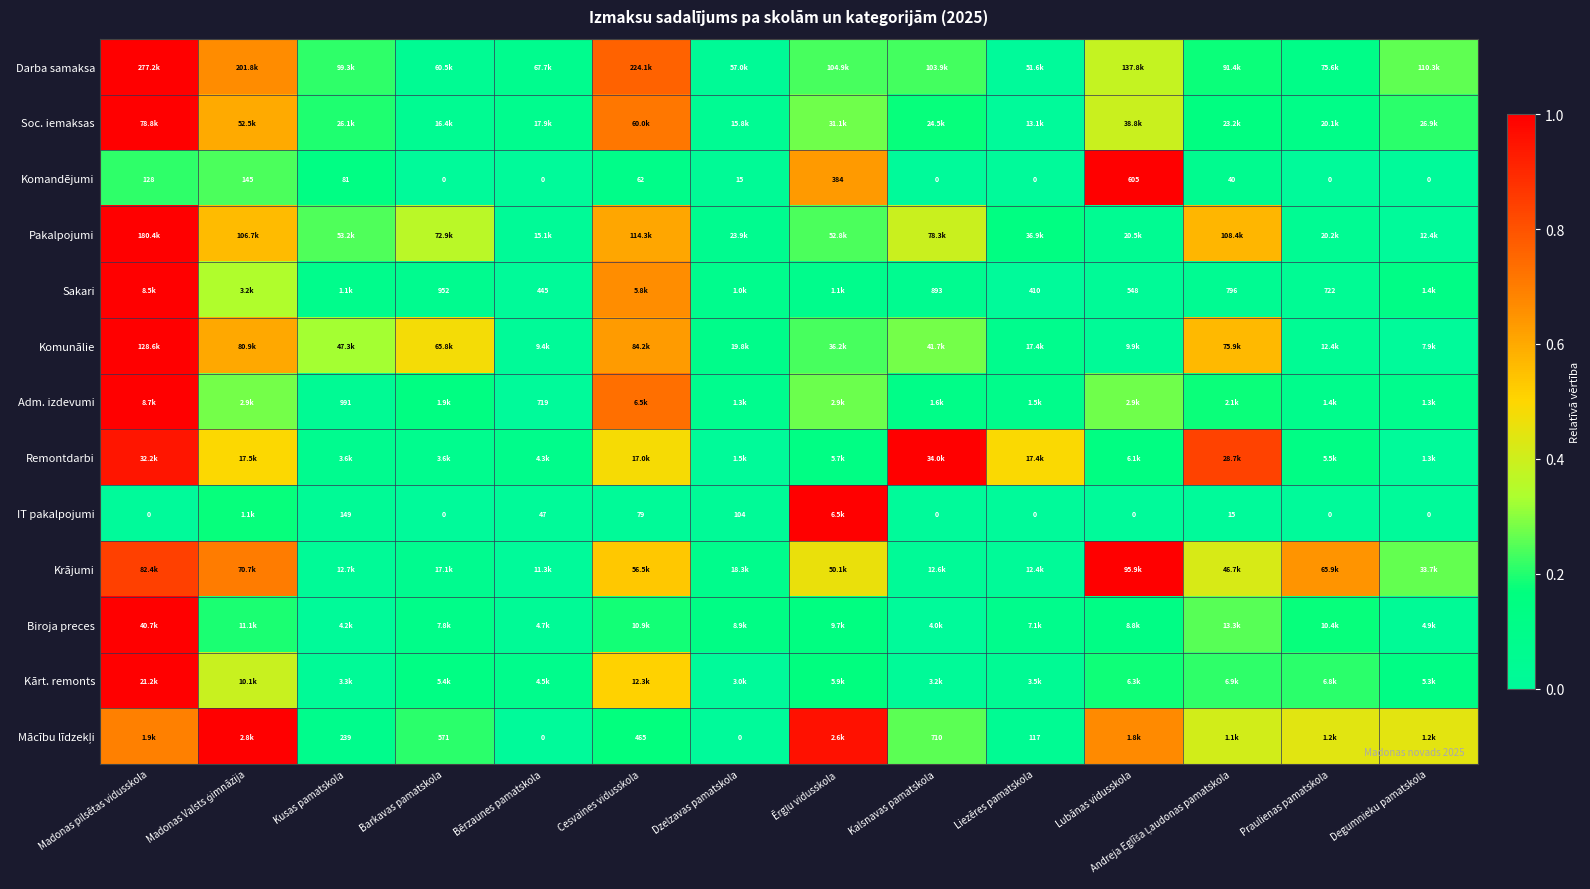

Where is Krājumi nearest to the value 0?

Bērzaunes pamatskola